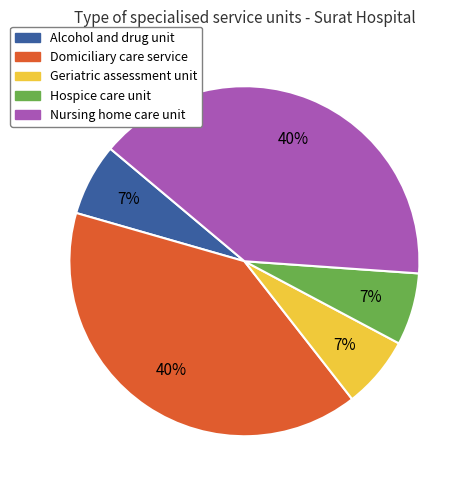

What is the ratio of the value at Geriatric assessment unit to the value at Hospice care unit?

1.0